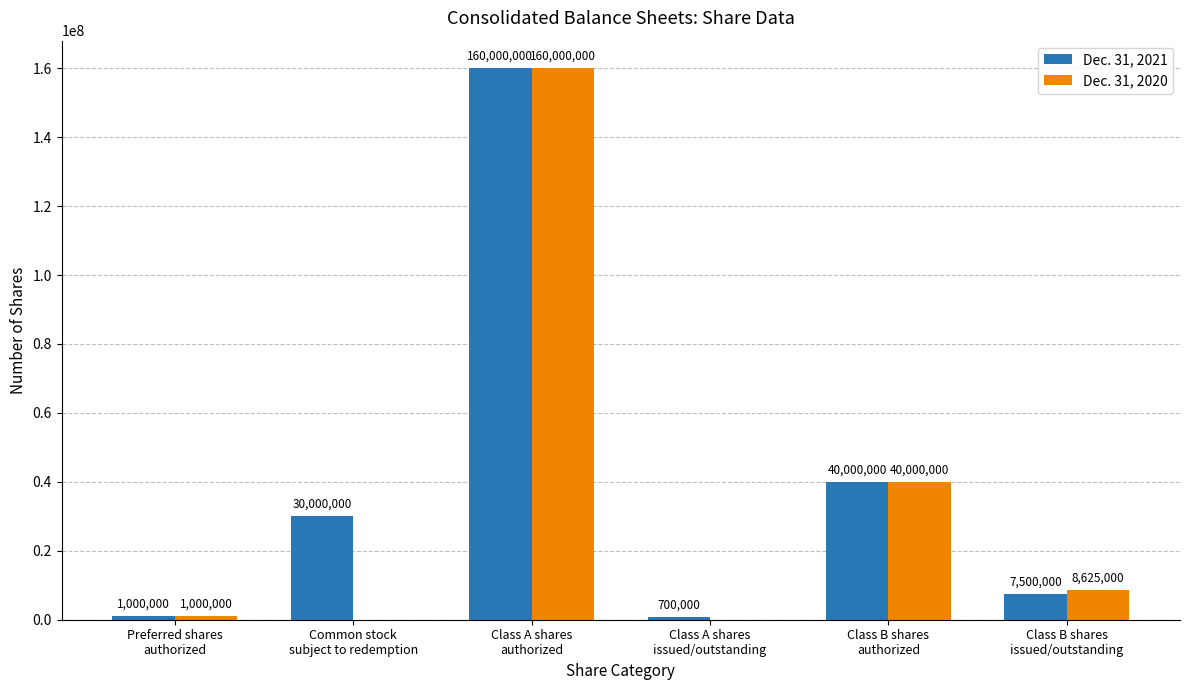

What is the sum of all Dec. 31, 2020 values?

209625000